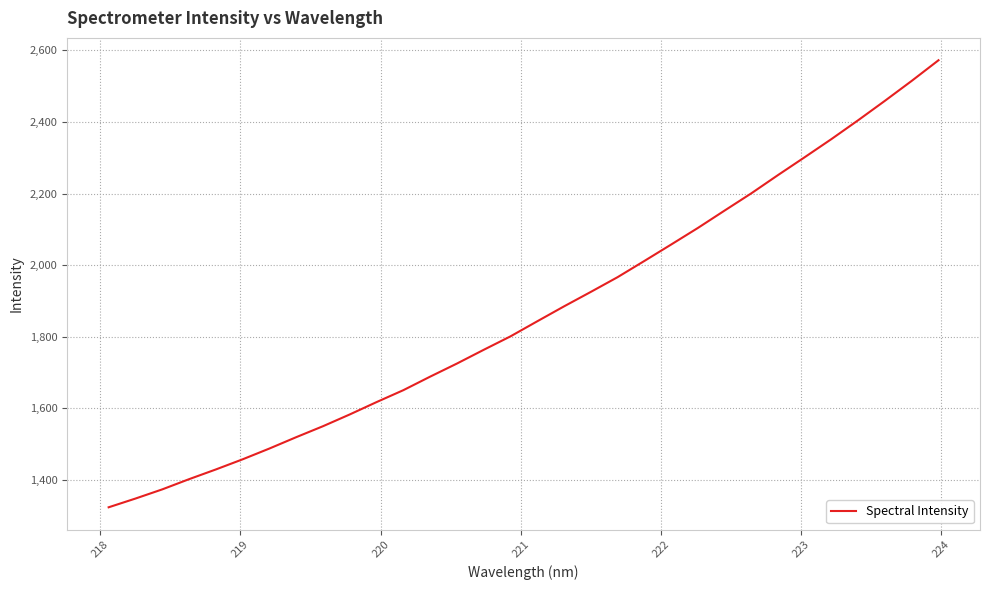

How many distinct data groups are displayed?

1